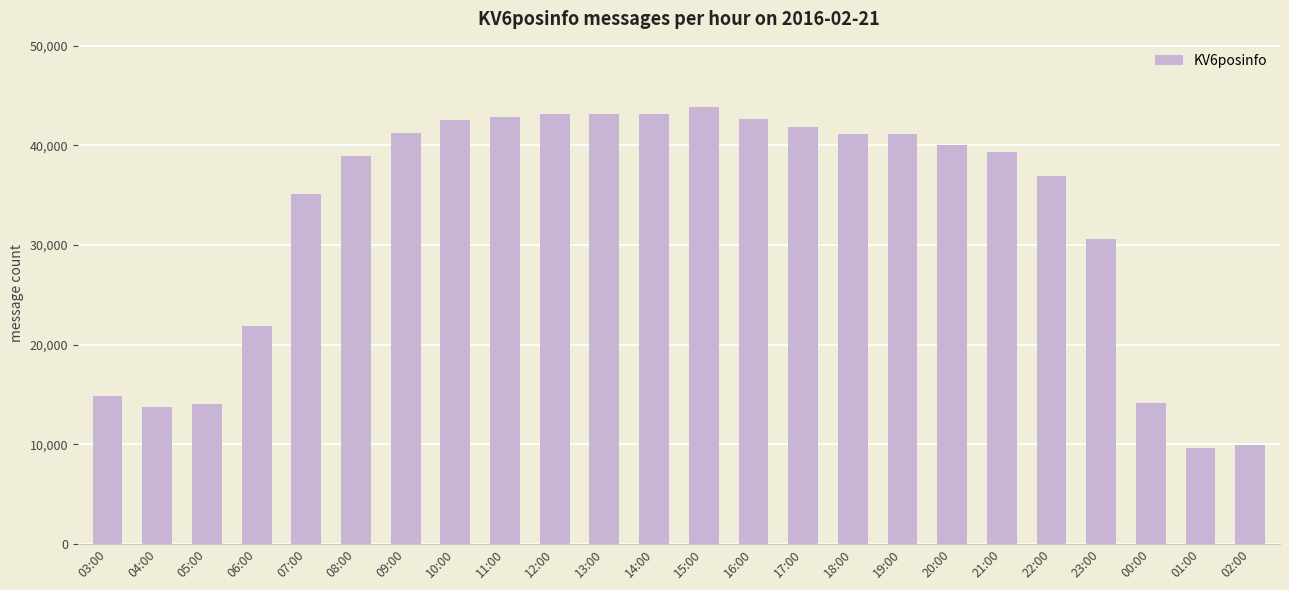

What is the sum of the values at 16:00 and 13:00?

85787